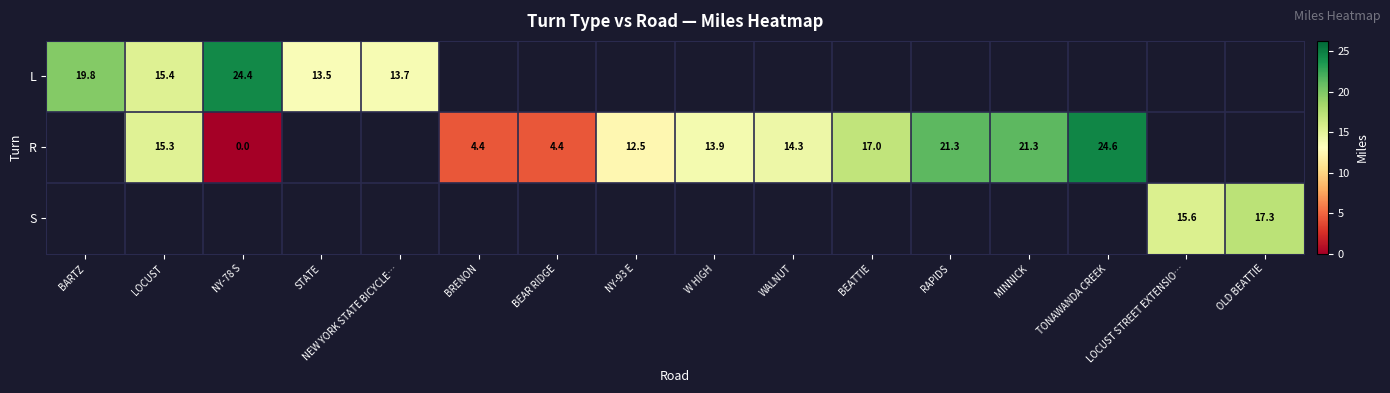

At which category does the chart reach its peak across all series?

TONAWANDA CREEK